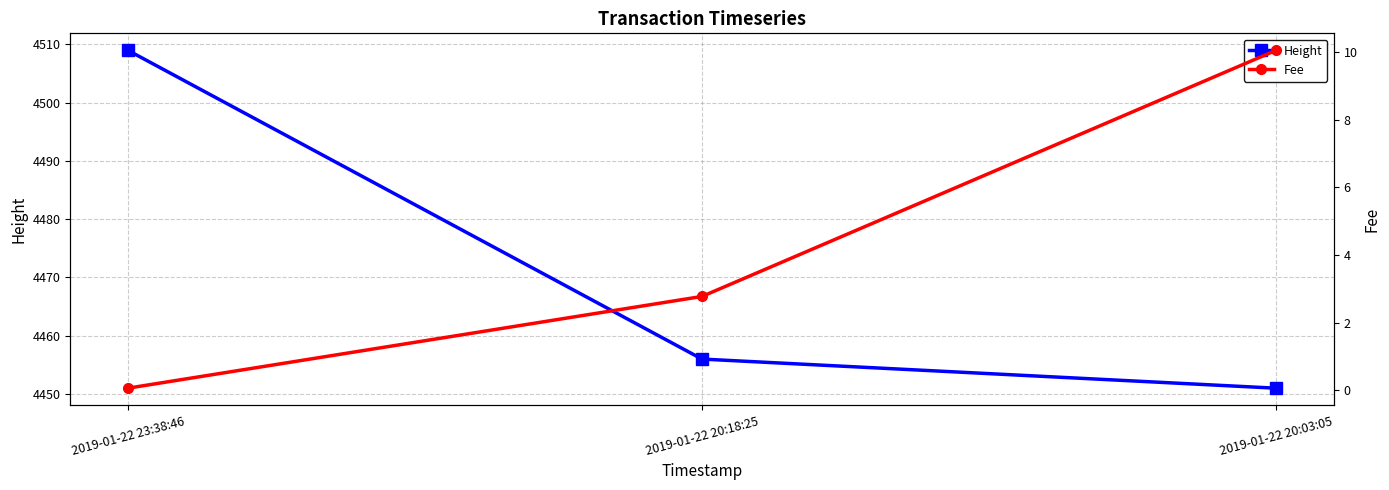

List the labels in order of Height value, largest first.

2019-01-22 23:38:46, 2019-01-22 20:18:25, 2019-01-22 20:03:05